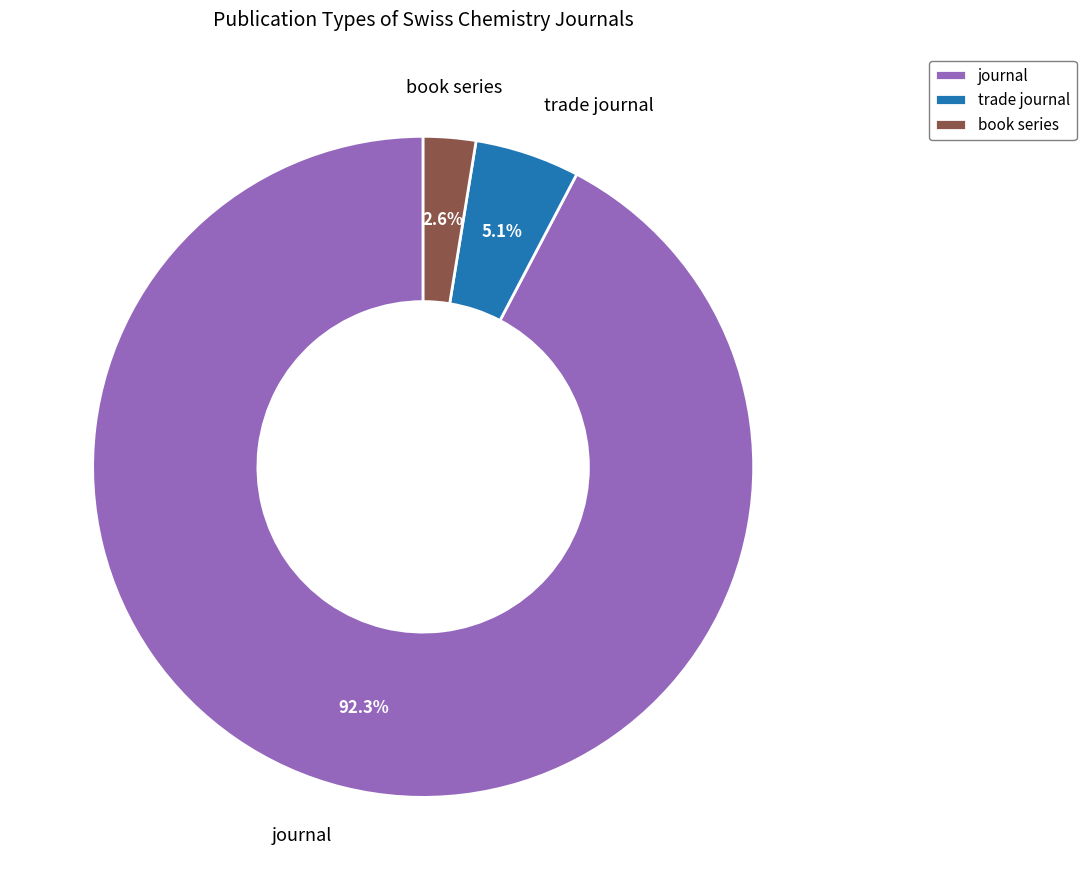

Does book series represent more than half of the total?

No